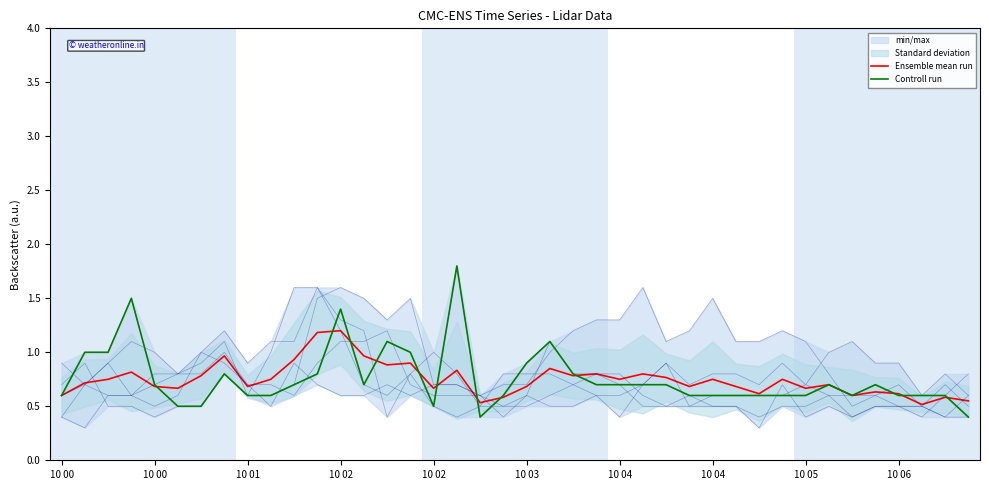

Does the chart display data point markers on the line(s)?

No